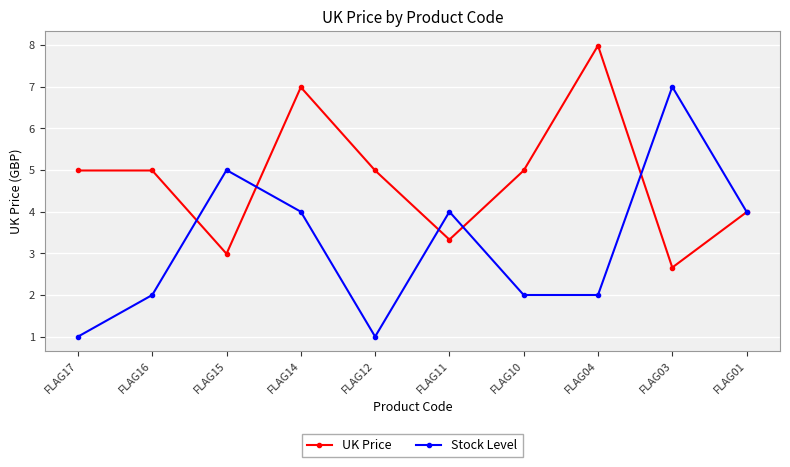

Where is the first local maximum for Stock Level?

FLAG15